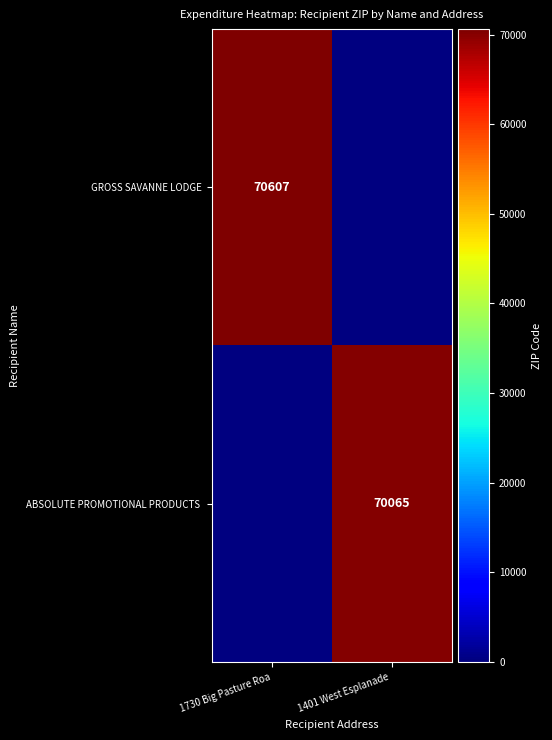

Count the number of categories in the chart.

2